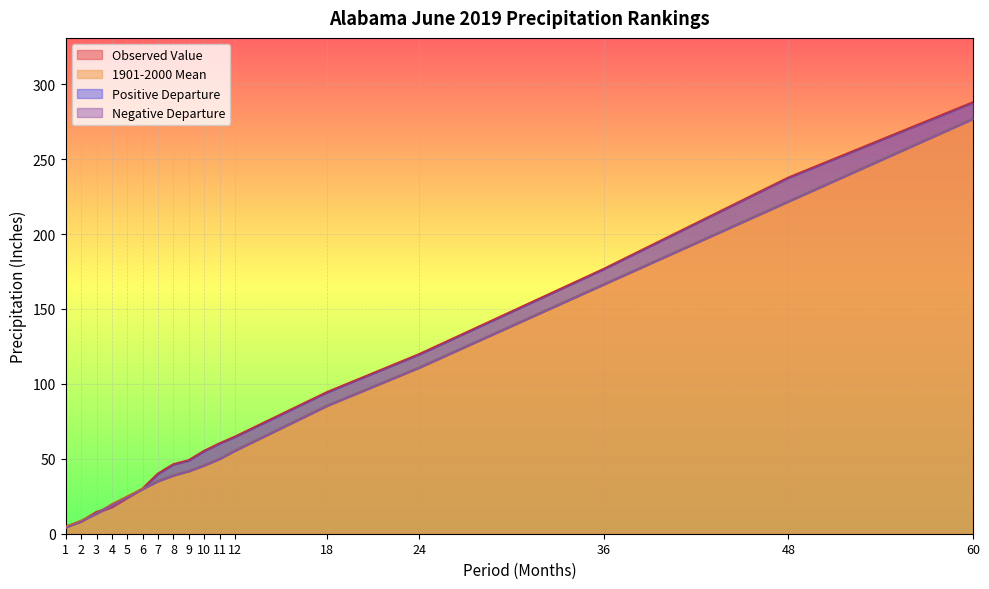

What is the total value across all series at 6?

59.8